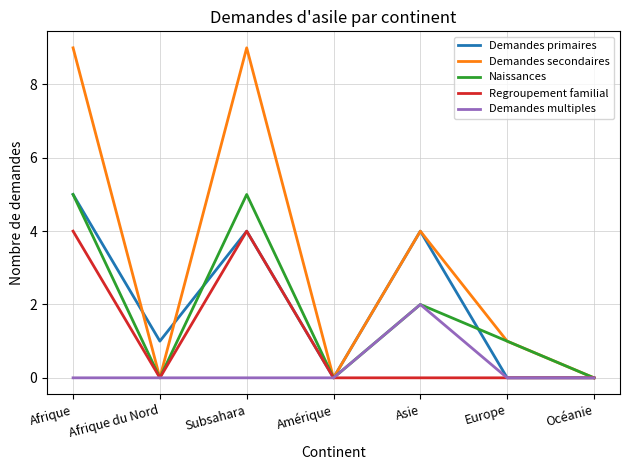

Reading left to right, list all the values displayed in this chart.

Demandes primaires: 5	1	4	0	4	0	0
Demandes secondaires: 9	0	9	0	4	1	0
Naissances: 5	0	5	0	2	1	0
Regroupement familial: 4	0	4	0	0	0	0
Demandes multiples: 0	0	0	0	2	0	0